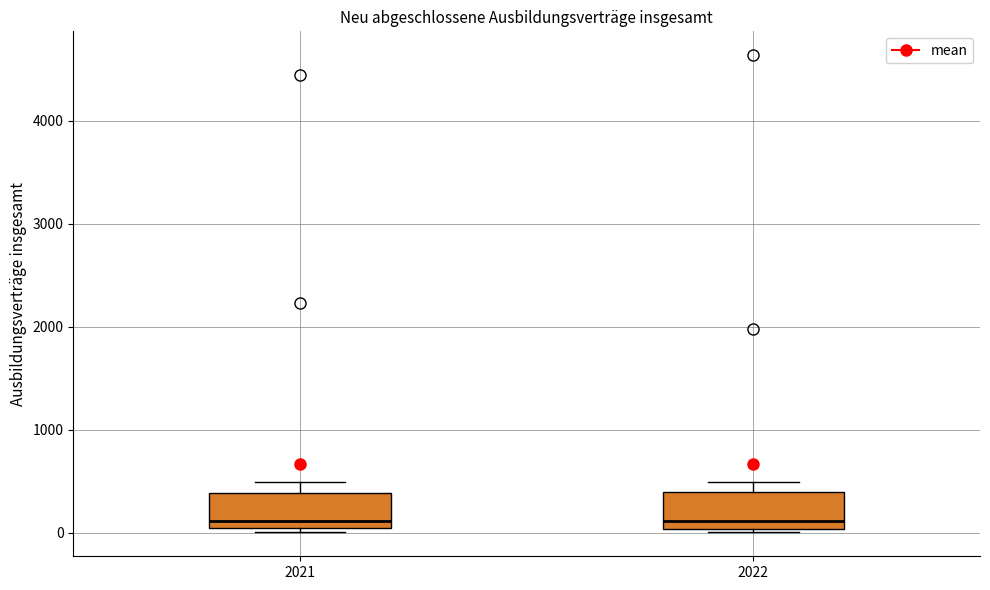

Reading left to right, read every box against the y-axis: the position of its median line, the range the box covers, and the ends of its whiskers. The values are not printed on the chart, so give them approximately, as read against the axis.

2021: median 100, box 0 to 400, whiskers 0 (just below the box's lower edge) to 500
2022: median 100, box 0 to 400, whiskers 0 (just below the box's lower edge) to 500